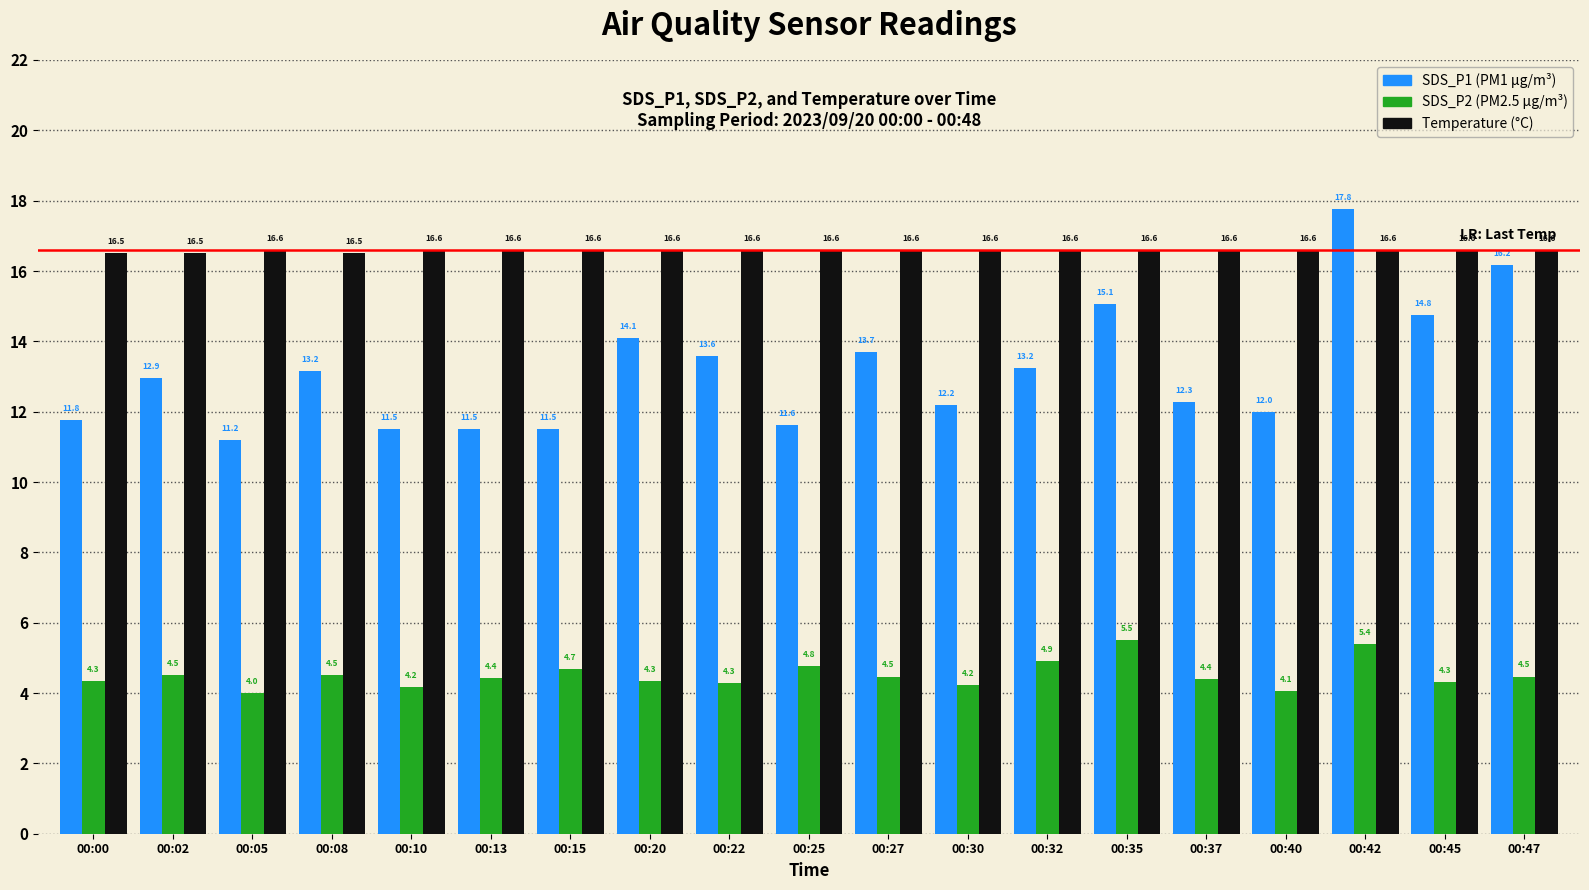

At which category is the sum across all series the highest?

00:42